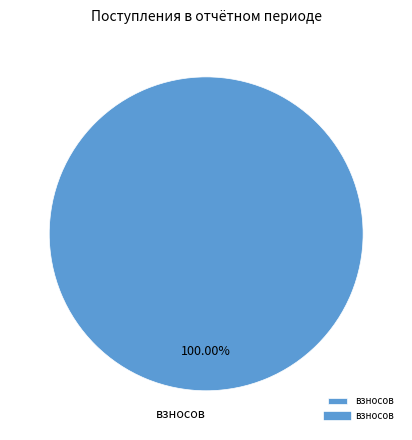

Rank the categories by value from highest to lowest.

взносов